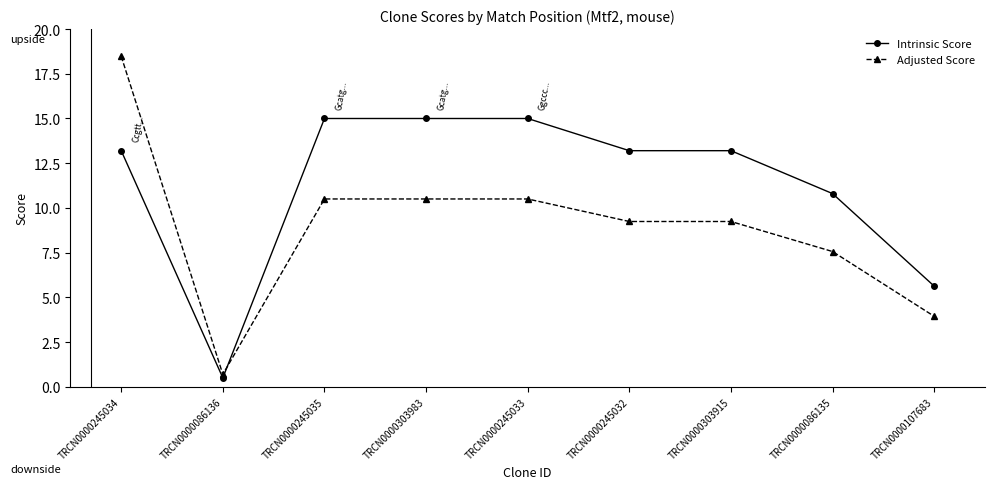

Is it true that Intrinsic Score equals 13.2 at TRCN0000245032?

True